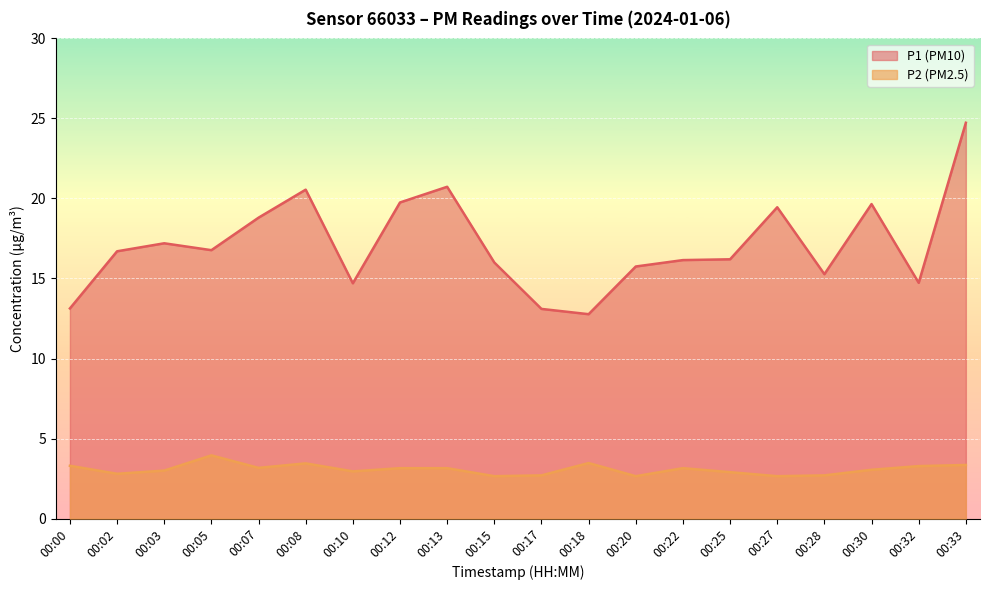

True or false: P2 (PM2.5) and P1 (PM10) intersect in this chart.

False